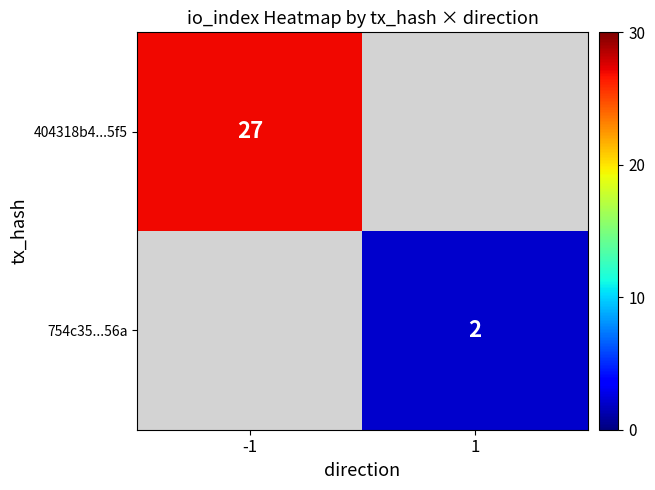

Which label corresponds to the smallest value in the chart?

1